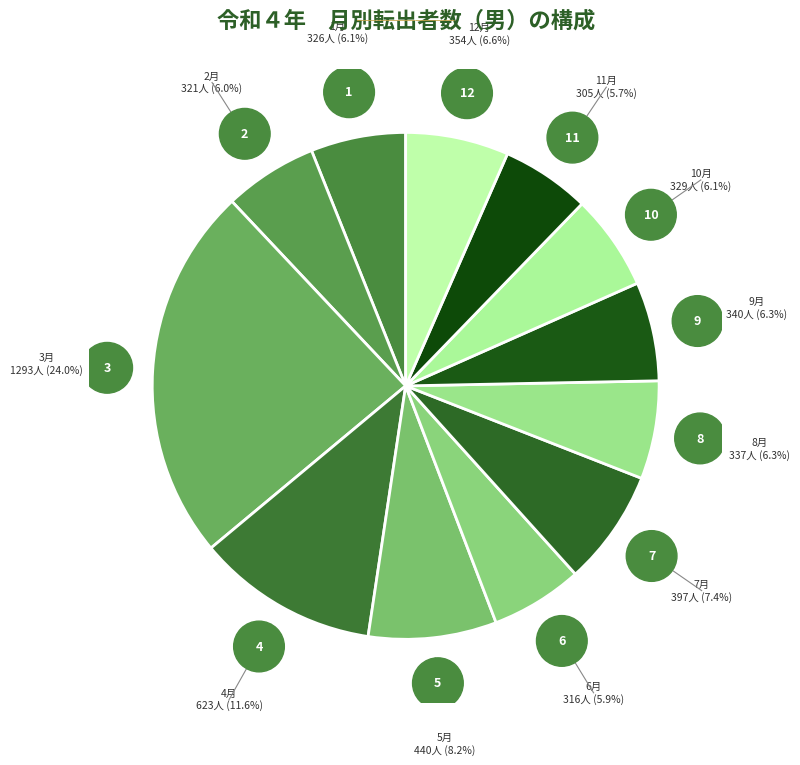

To the nearest percent, what is the average slice percentage?

8%